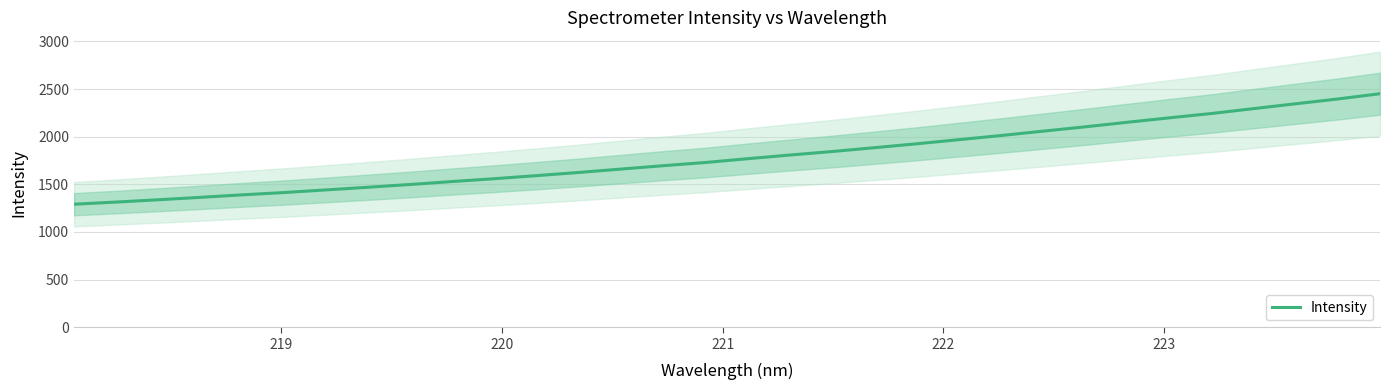

What is the value of the 12th point from the left?

1592.2